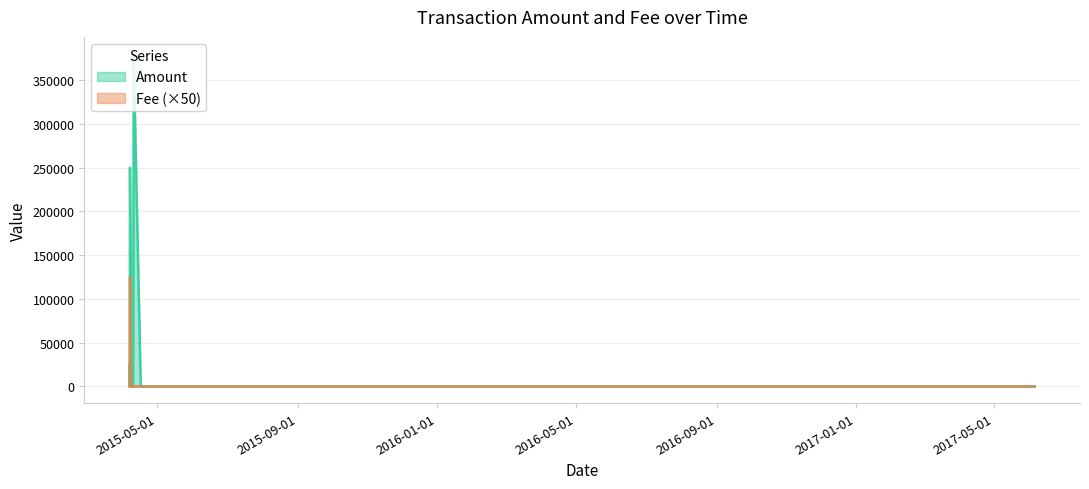

What are all the series names shown in the legend?

Amount, Fee (×50)